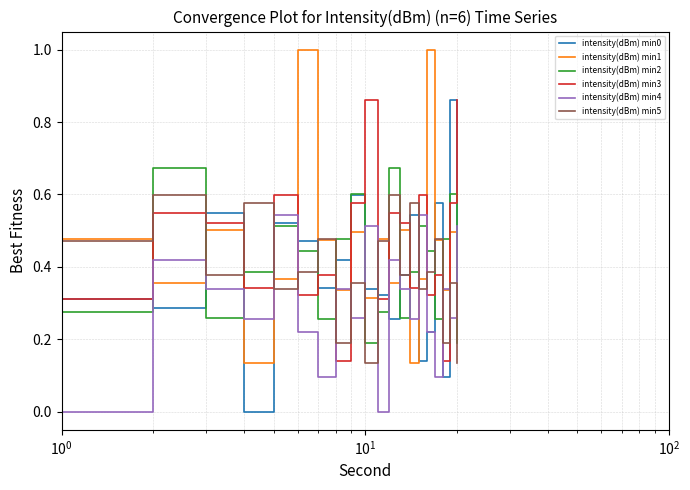

What is the maximum value shown in the chart?

1.0